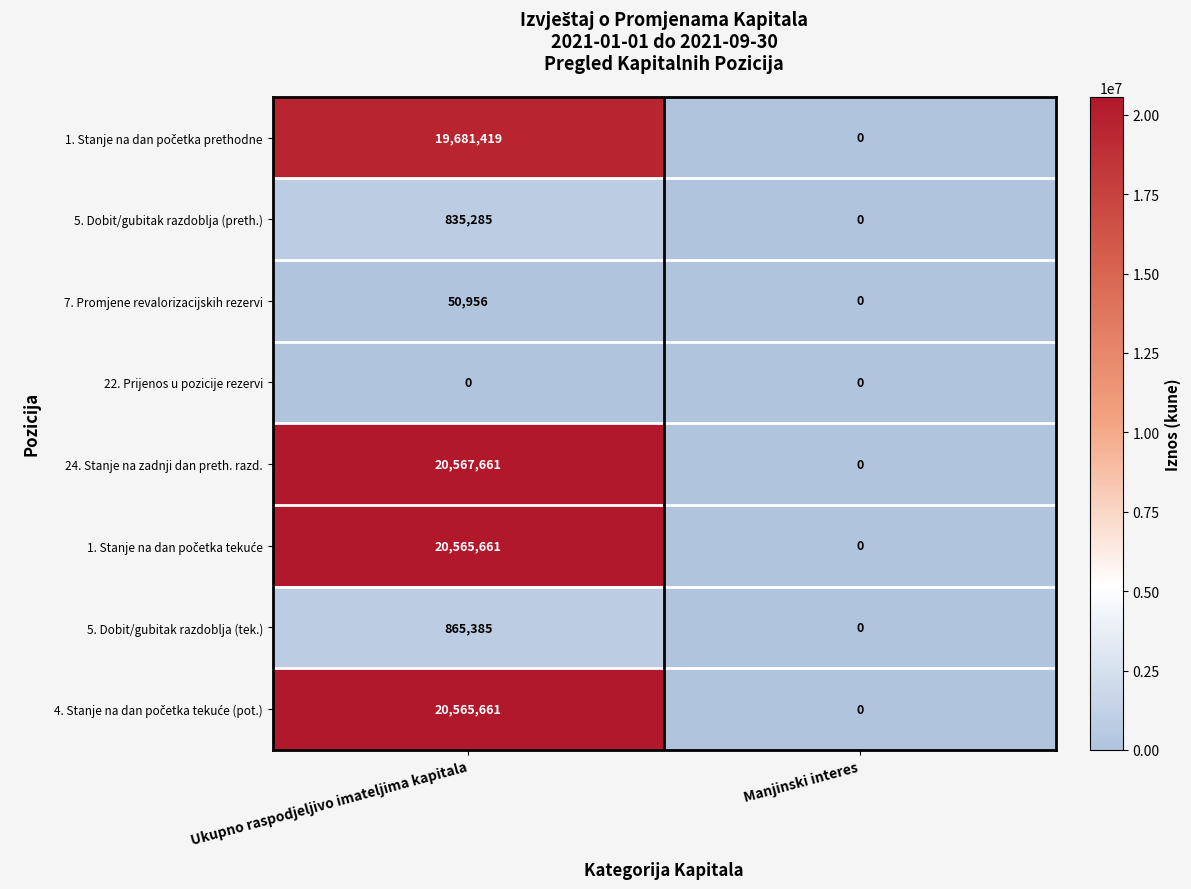

At which category is the sum across all series the highest?

Ukupno raspodjeljivo imateljima kapitala